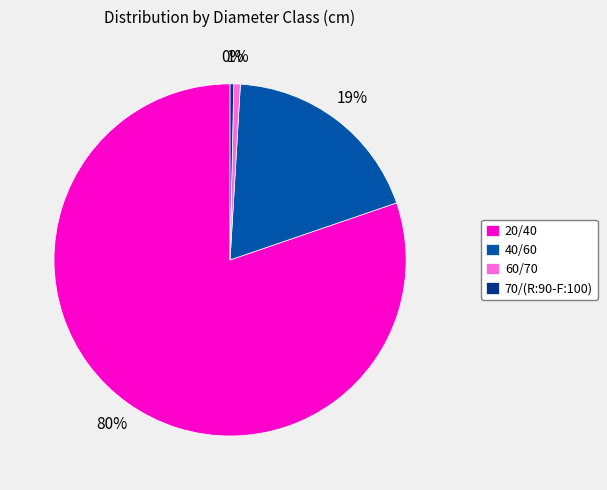

What percentage is the 40/60 slice, to the nearest percent?

19%